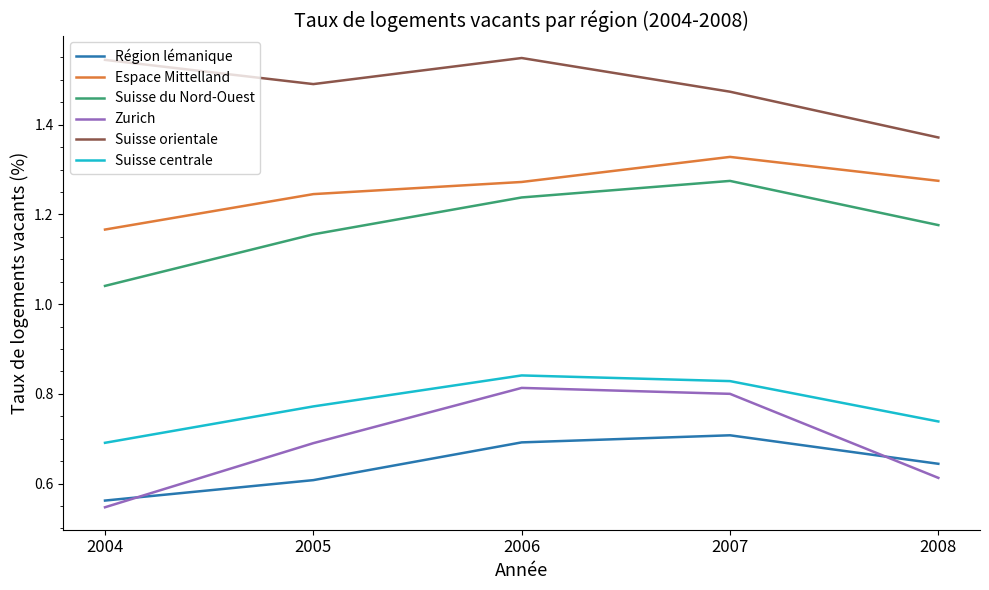

Which series has the largest range (max minus min)?

Zurich